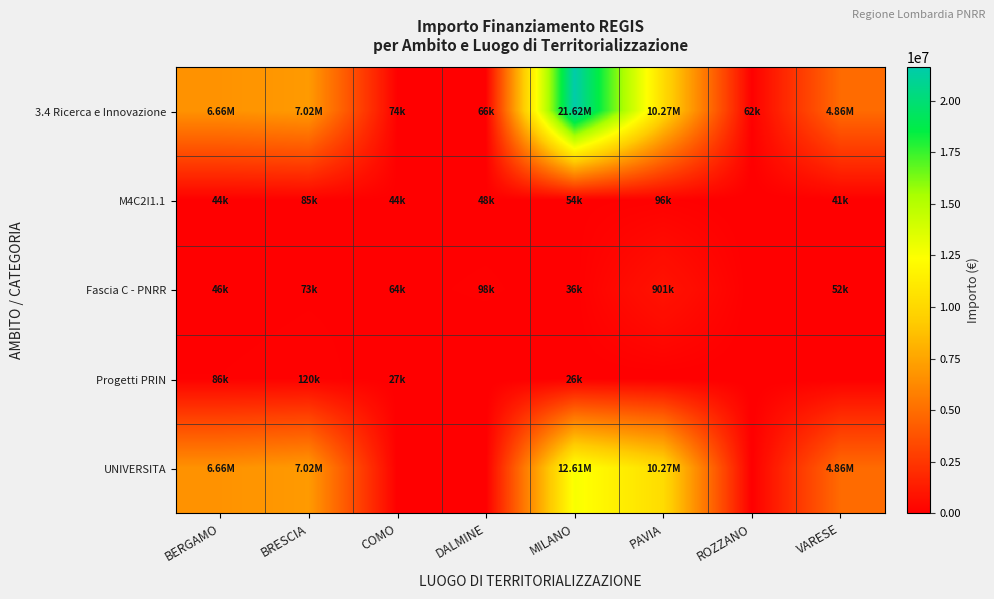

Count the number of categories in the chart.

8